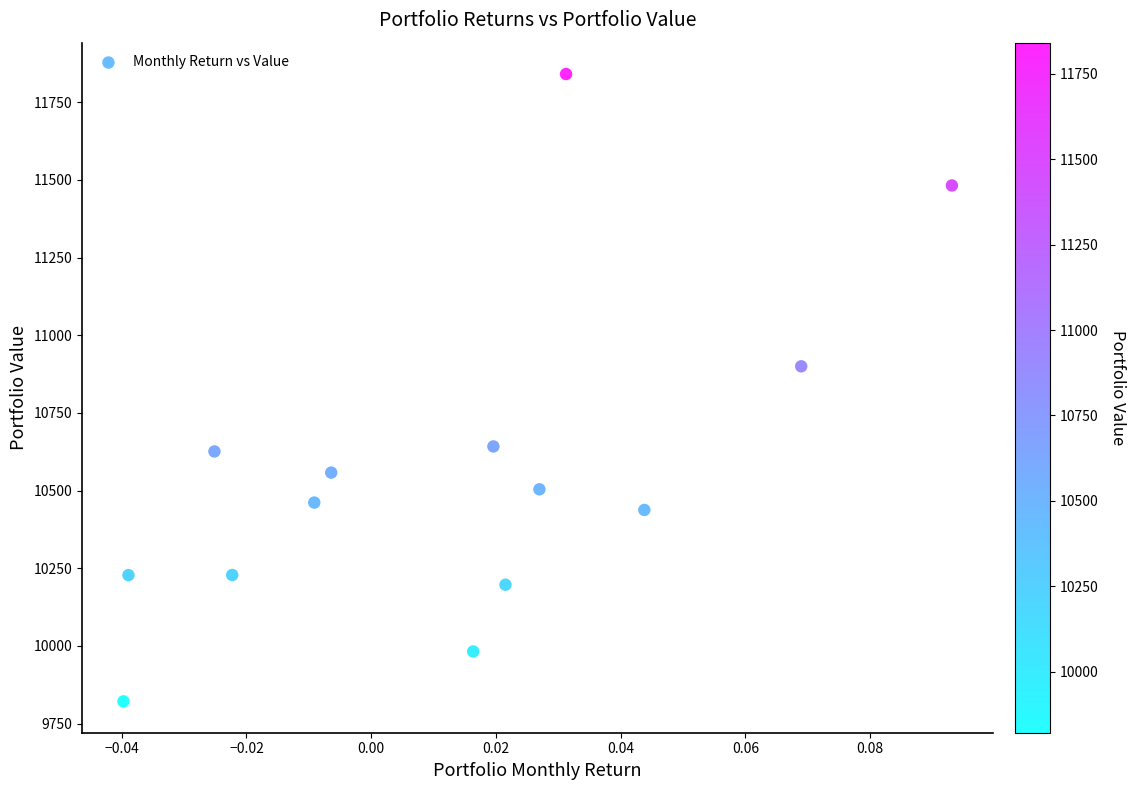

What Y value in the scatter plot is closest to 10831?

10900.1